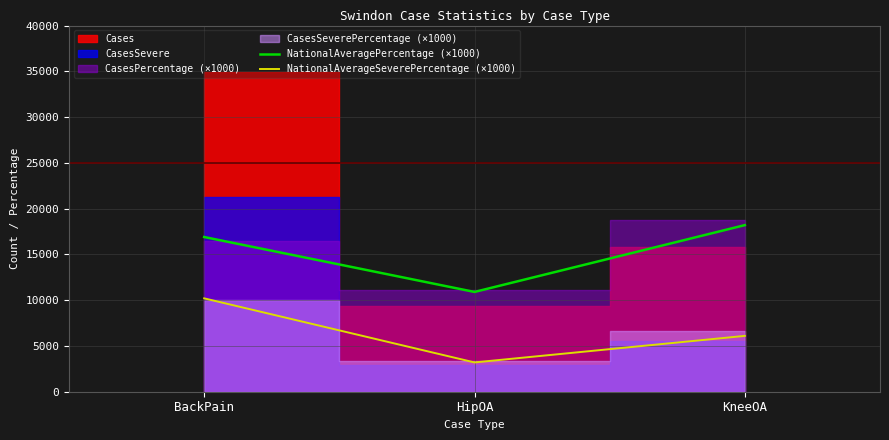

What is the minimum value for NationalAverageSeverePercentage (×1000)?

3200